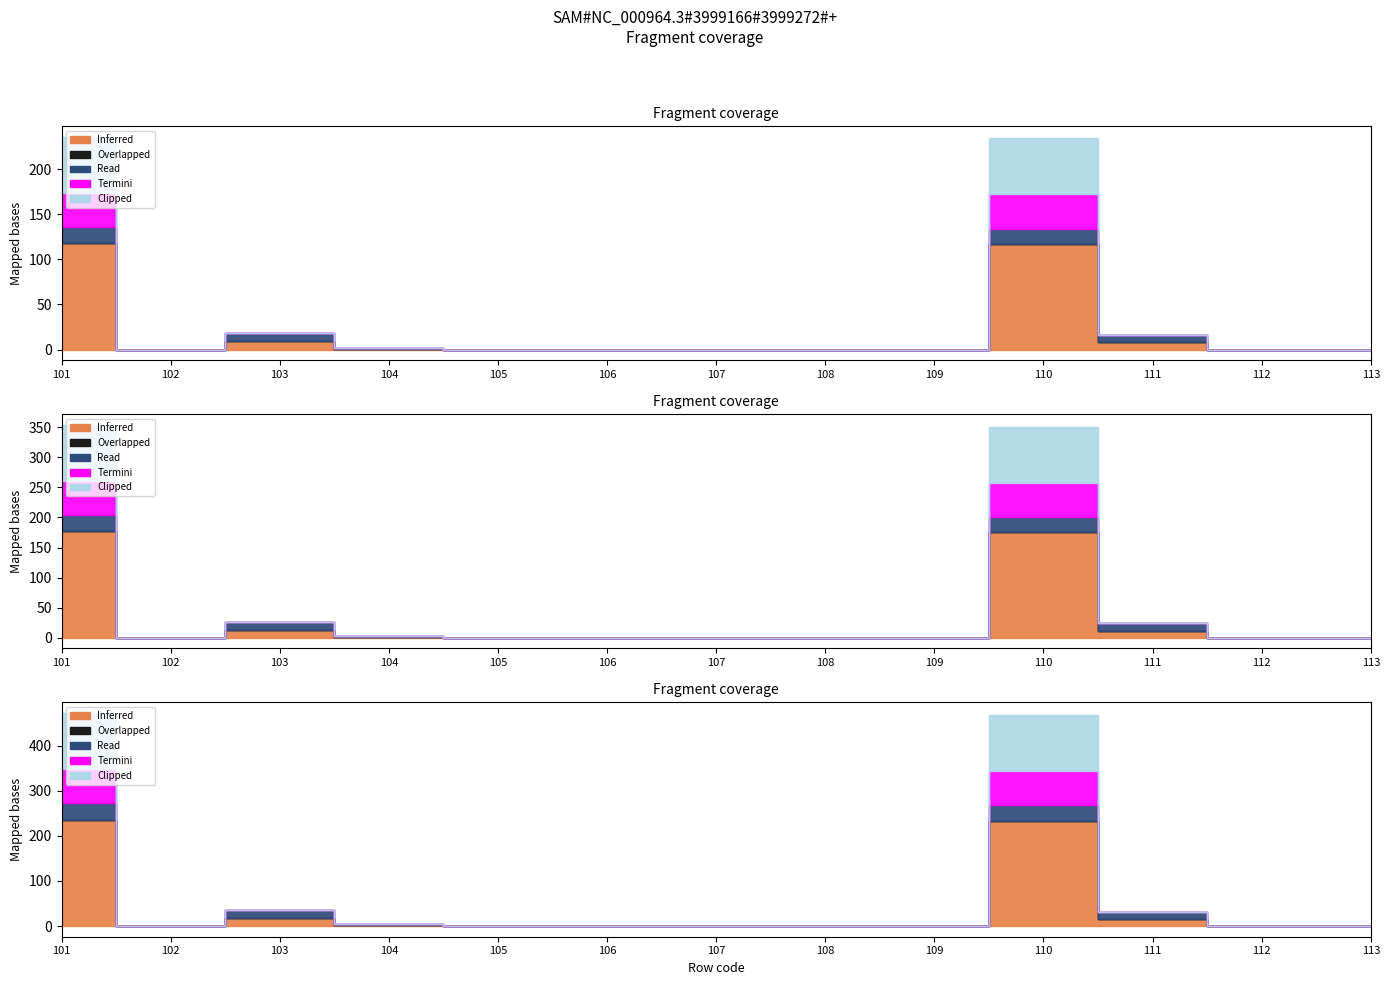

Is it true that Clipped equals 20 at 102?

False